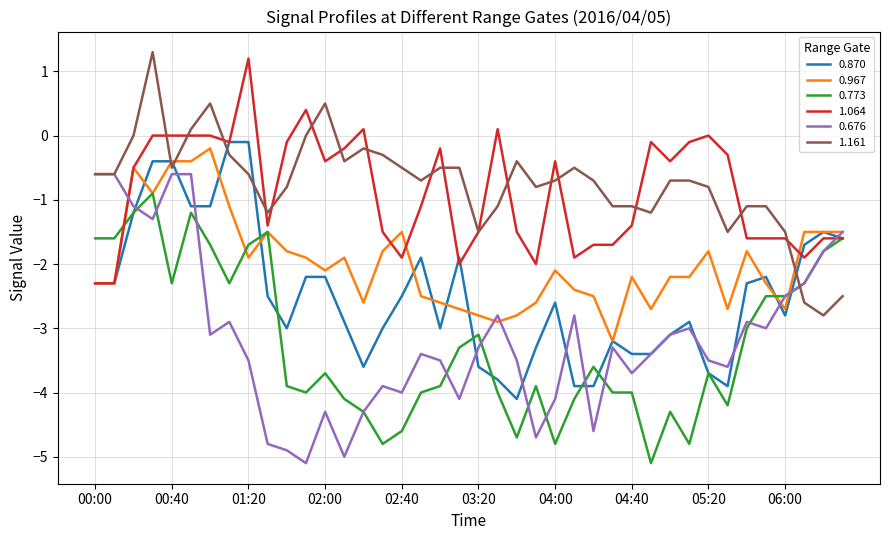

True or false: 1.161 and 0.773 cross at least once.

True